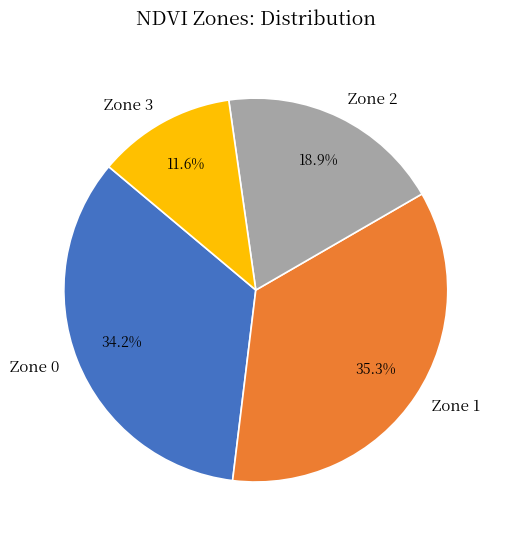

How many slices are in this pie chart?

4